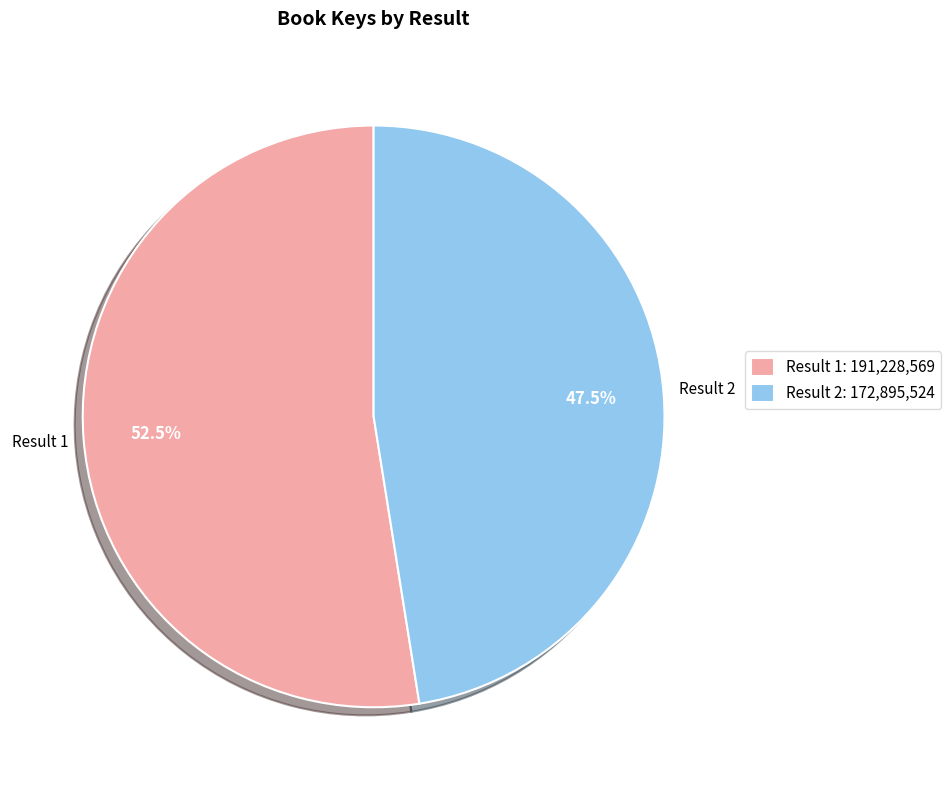

Which category has the biggest portion of the pie?

Result 1: 191,228,569